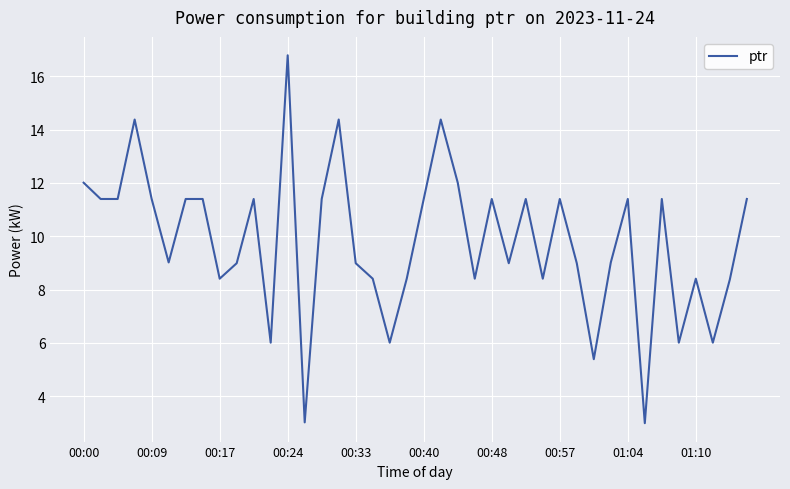

What is the difference between the maximum and minimum values?

13.8